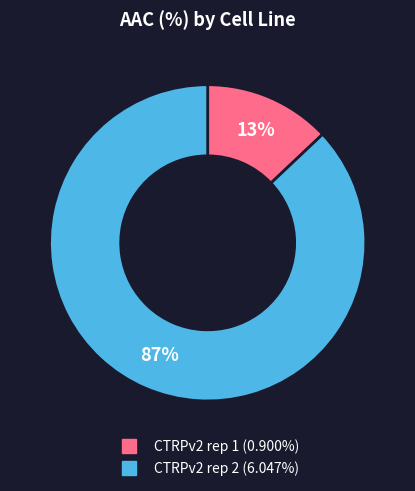

To the nearest percent, what is the difference between the CTRPv2 rep 2 and CTRPv2 rep 1 slice percentages?

74%